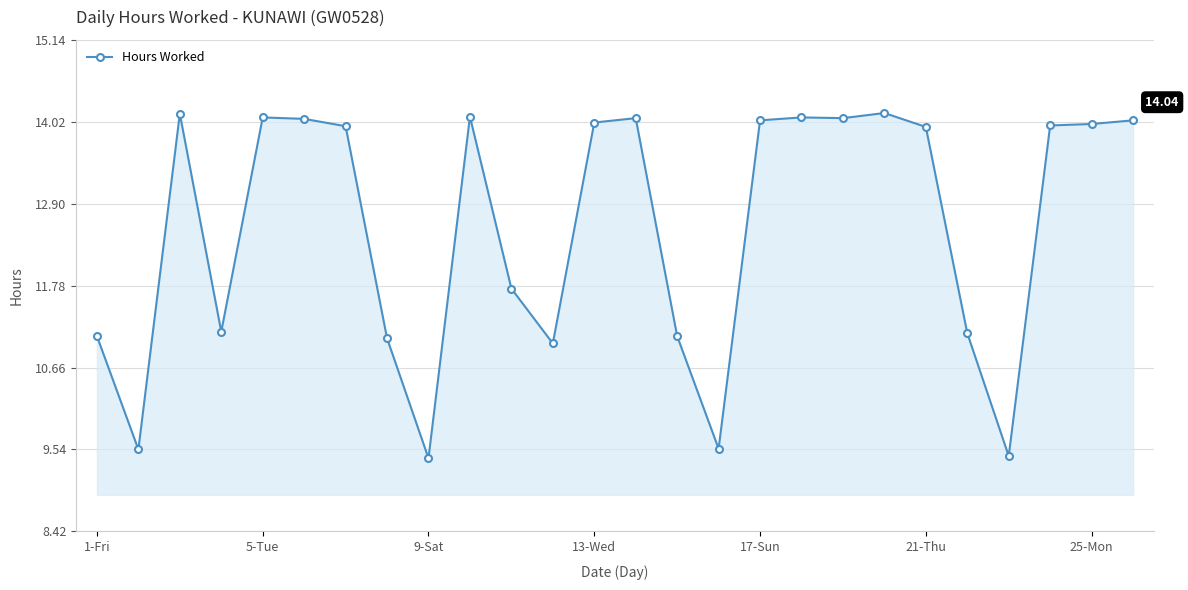

What is the difference between the maximum and minimum values?

4.7